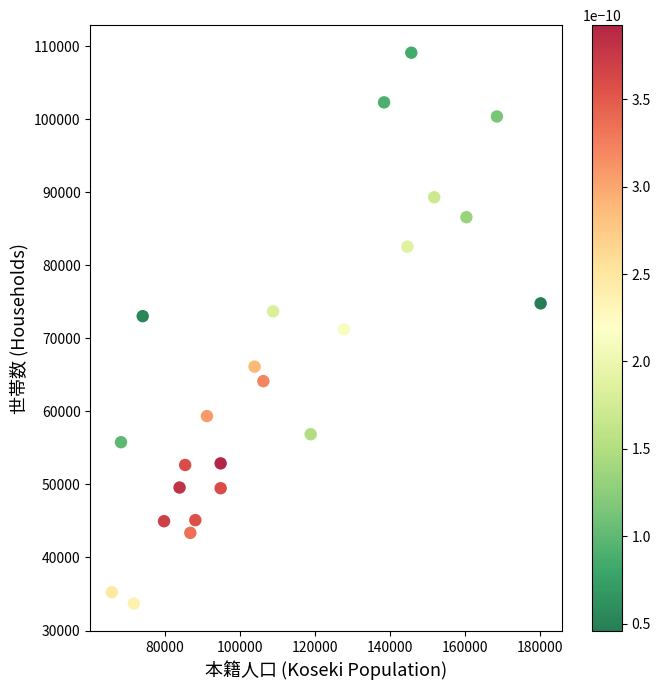

What is the range of Y values (max minus min)?

75385